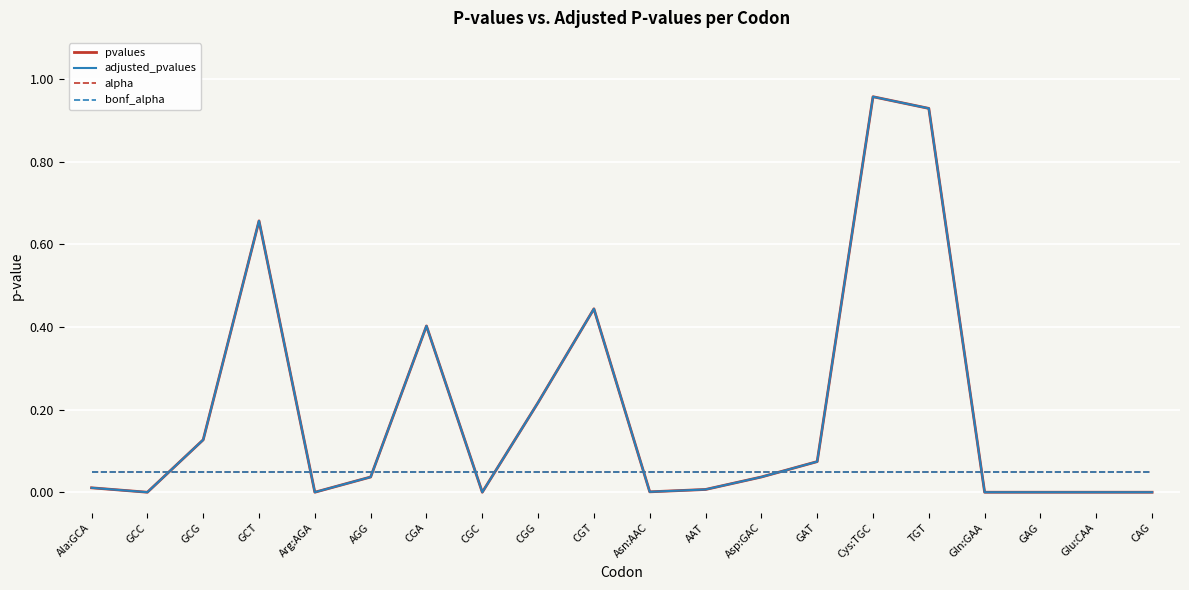

Does the chart display data point markers on the line(s)?

No